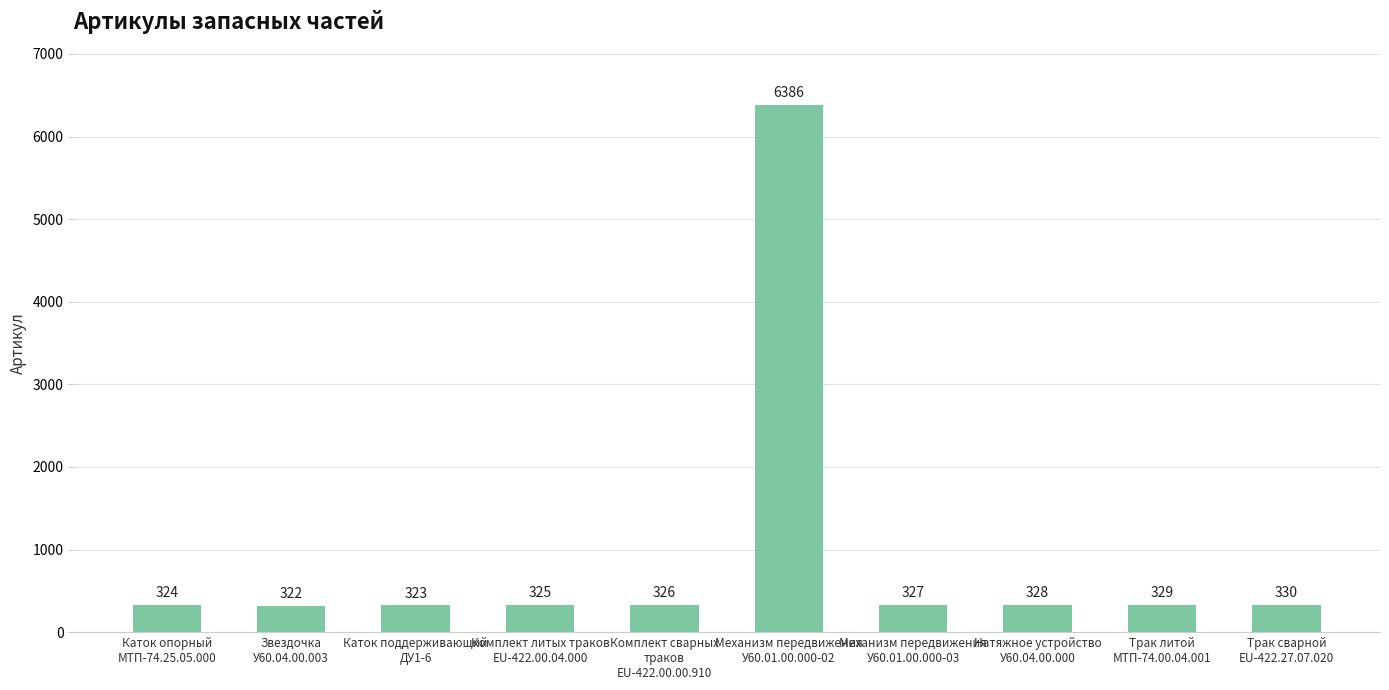

What is the approximate value at Трак сварной
EU-422.27.07.020, to the nearest 100?

300